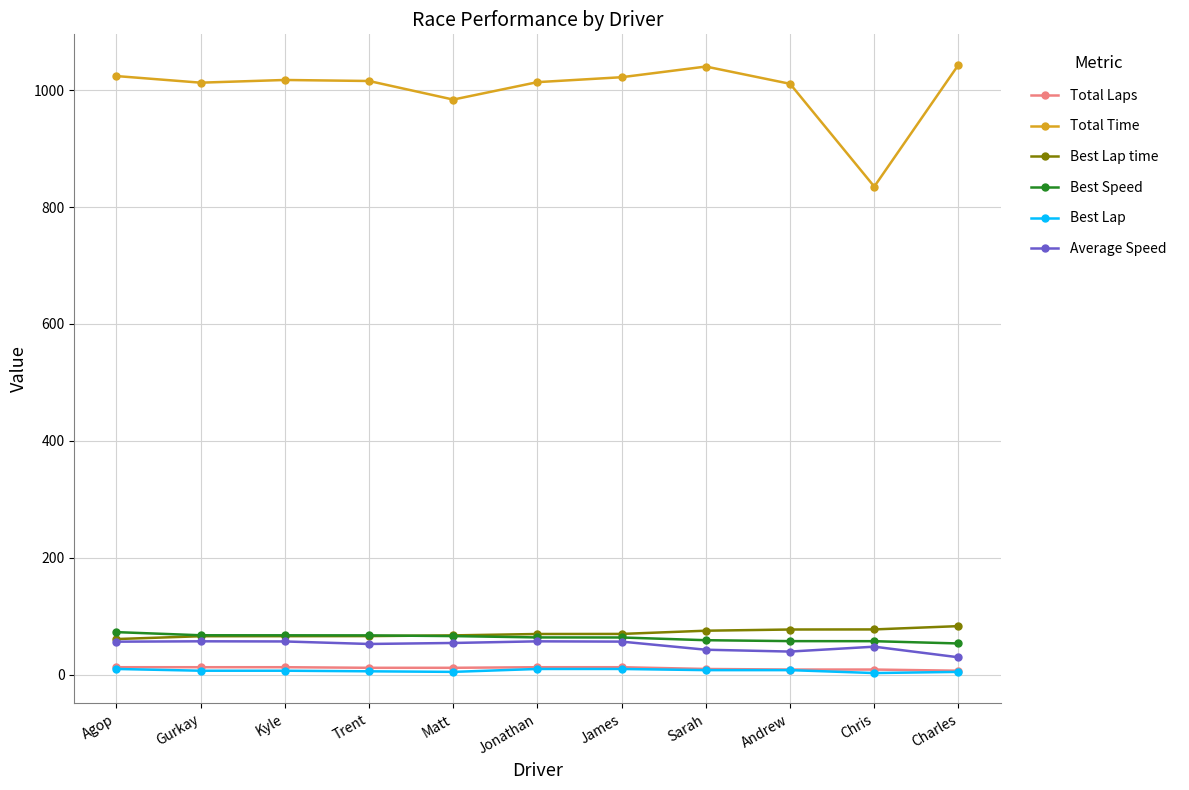

What is the smallest value displayed?

3.0